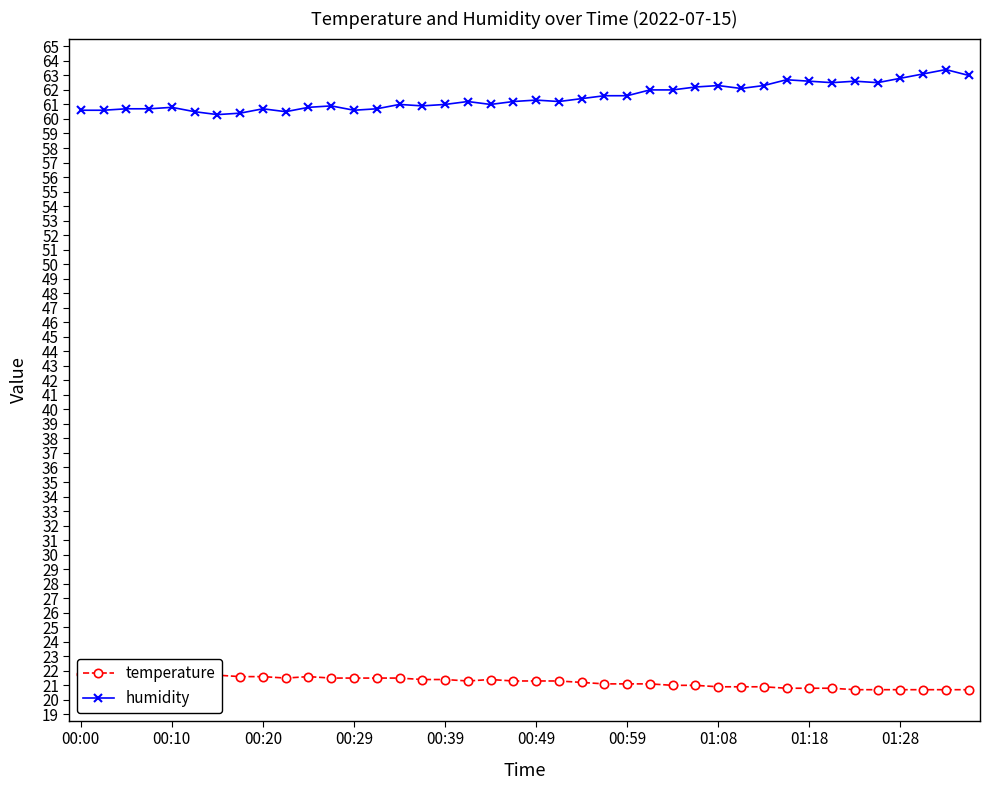

Rank the series by their maximum value, from highest to lowest.

humidity, temperature